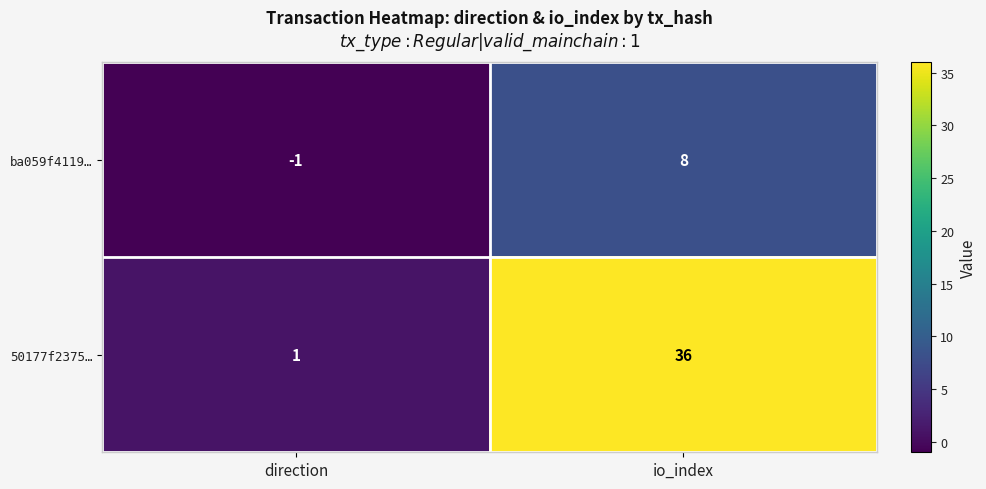

The ba059f4119… series shows 0 at direction. True or false?

False